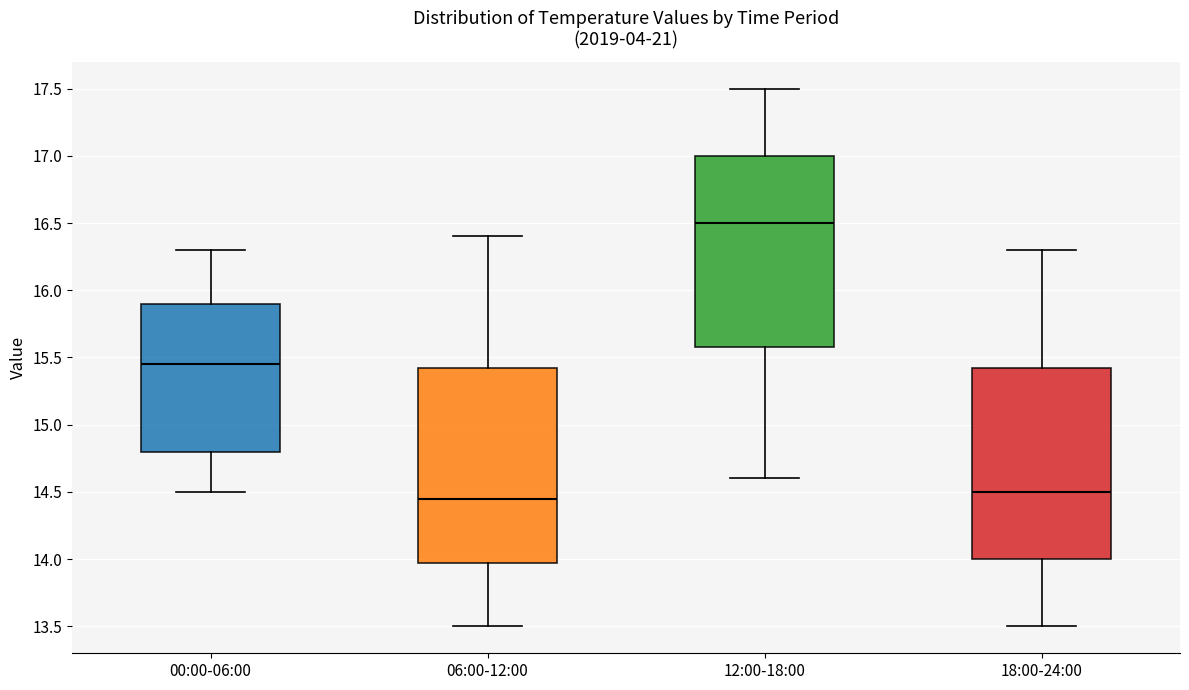

Which box's median line is the highest?

12:00-18:00